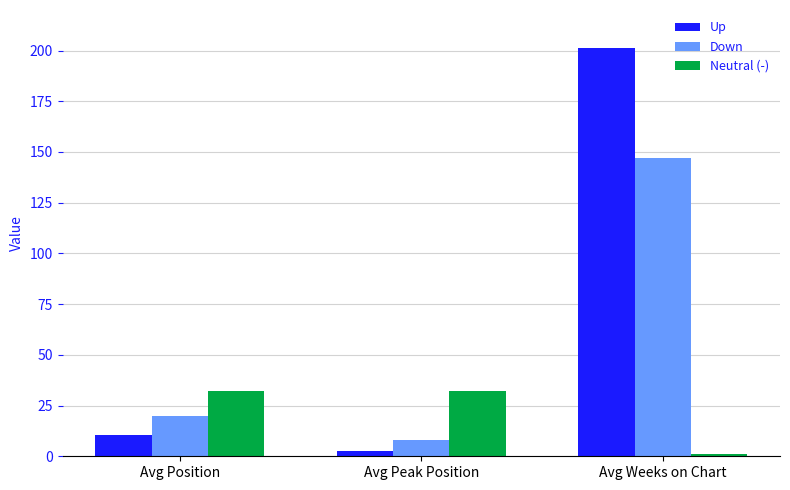

What is the average value of the Up series?

71.4